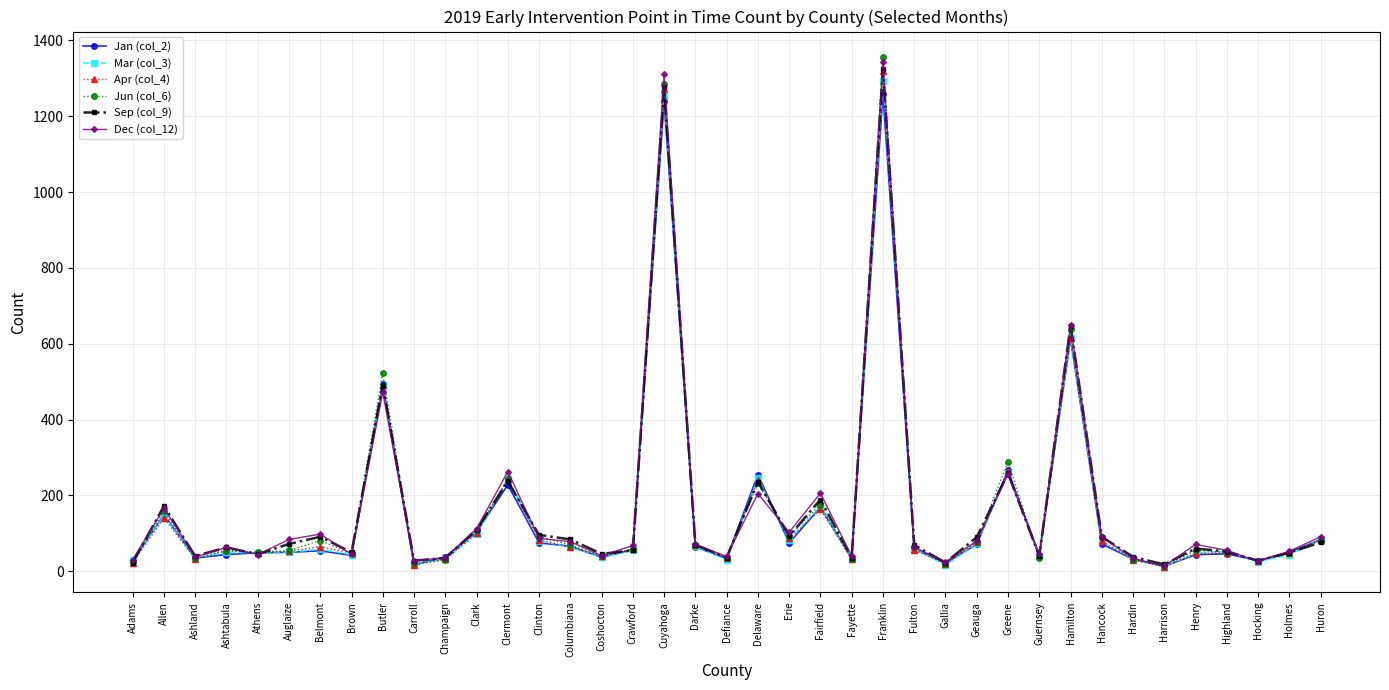

True or false: Jun (col_6) has more than 0 interior local peaks.

True